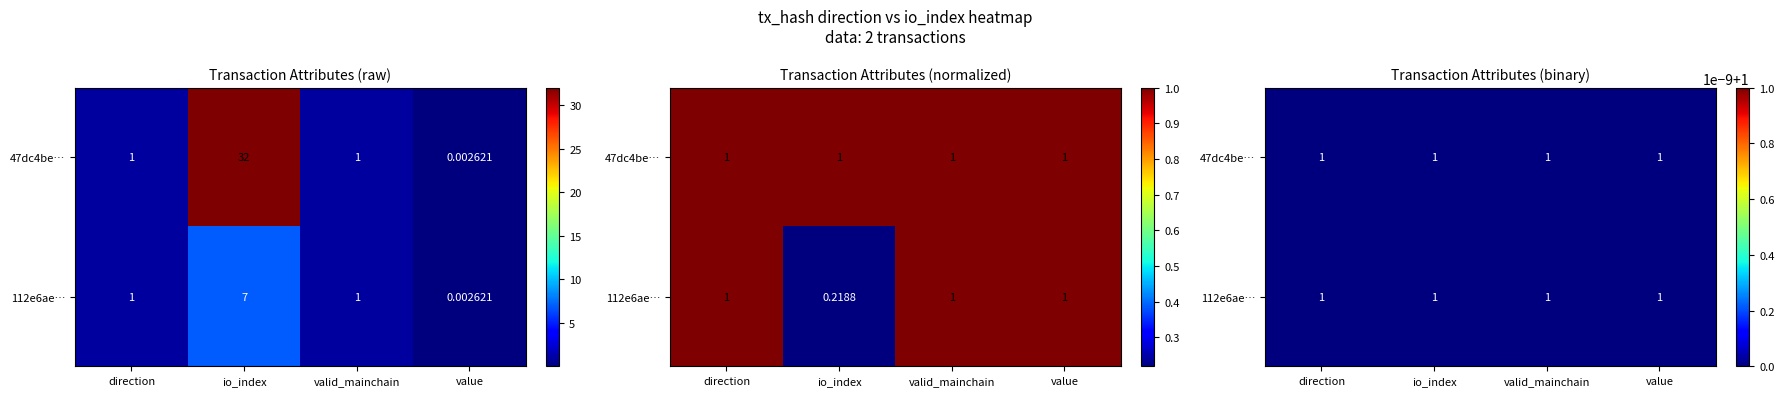

Between valid_mainchain and value, which series saw the biggest shift?

112e6aed5ec81ea5631b9120e4b0fb49a59383f